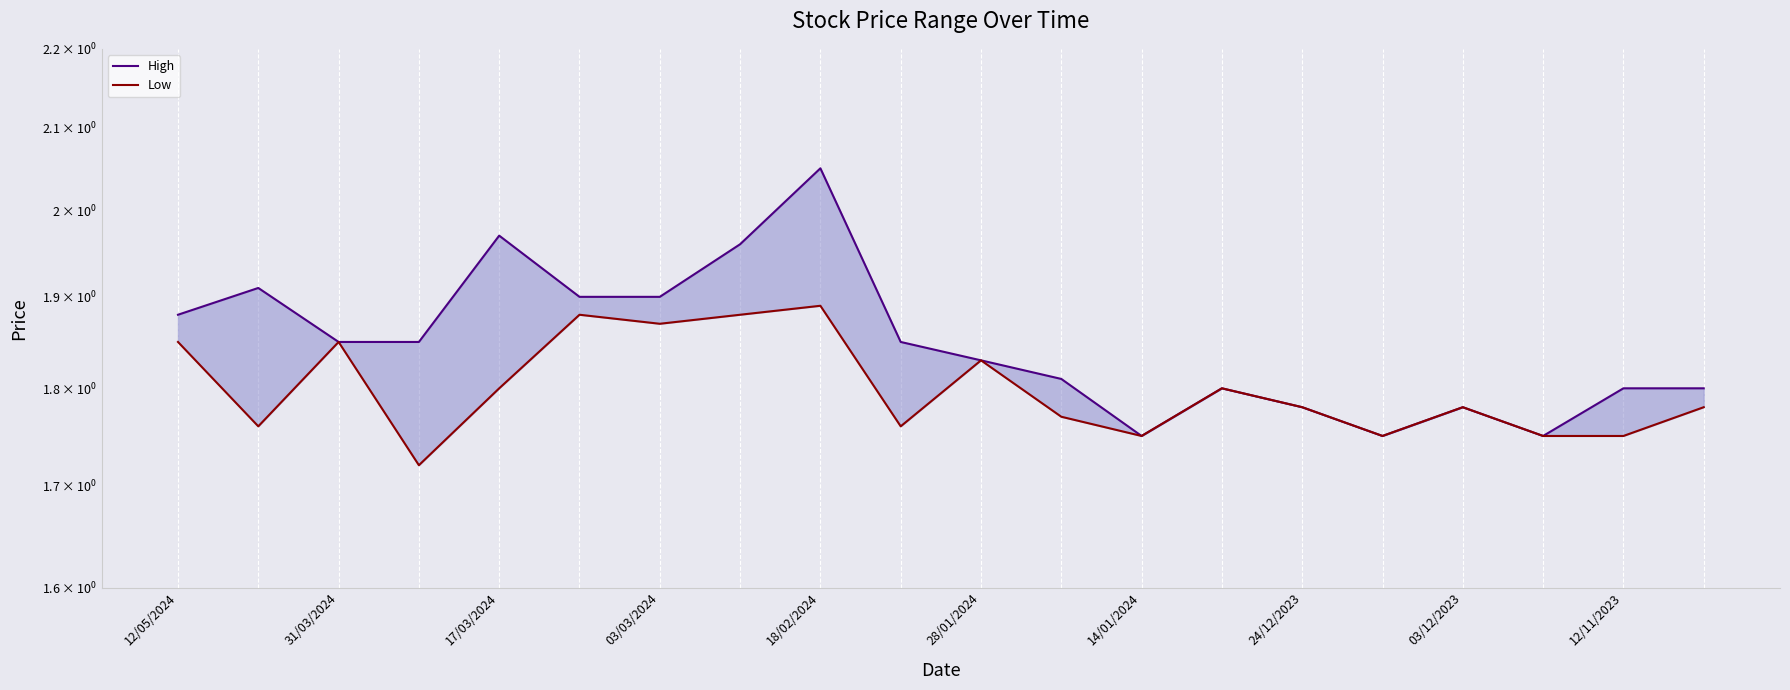

What value does the Low series have at 19?

1.8